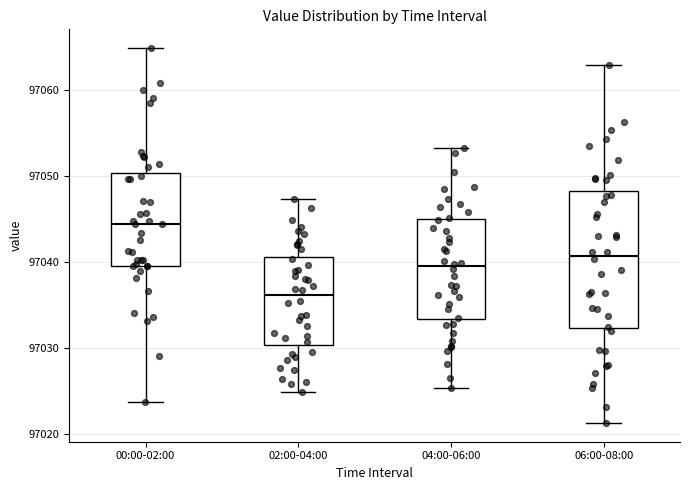

Where is the upper edge of the box for 04:00-06:00 on the y-axis? The values are not printed on the chart, so give them approximately, as read against the axis.

97045